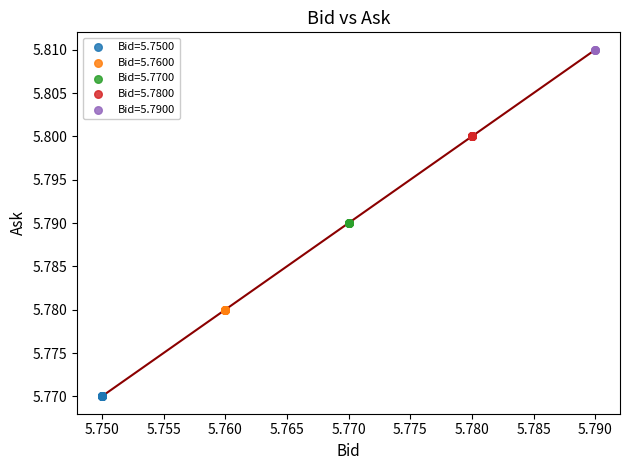

Which series reaches the maximum Y coordinate?

Bid=5.7900